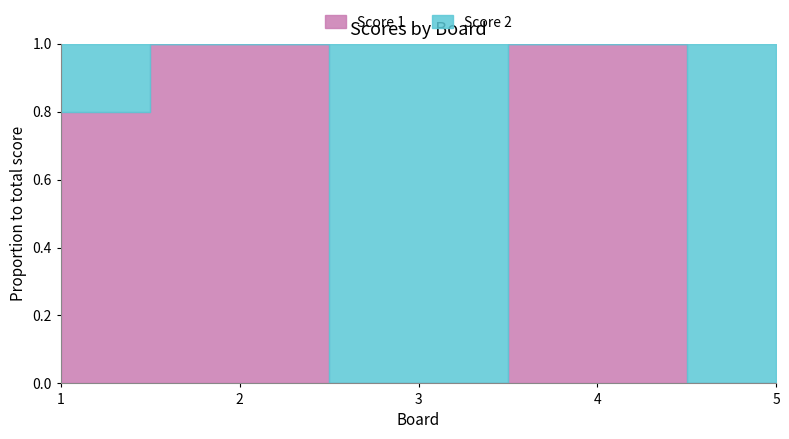

Is this an area chart (filled region under the line)?

No